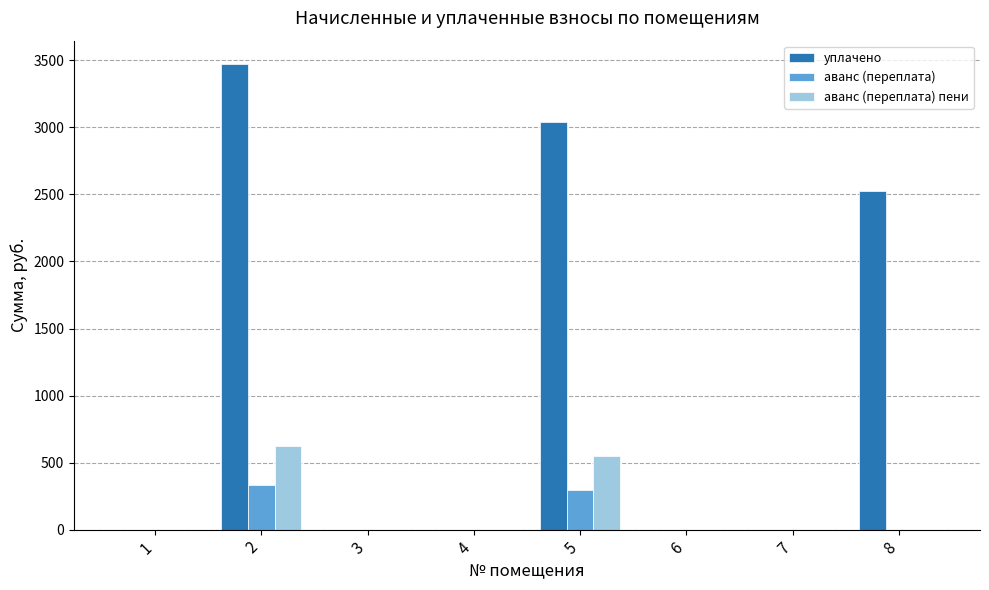

Which series has the largest range (max minus min)?

уплачено